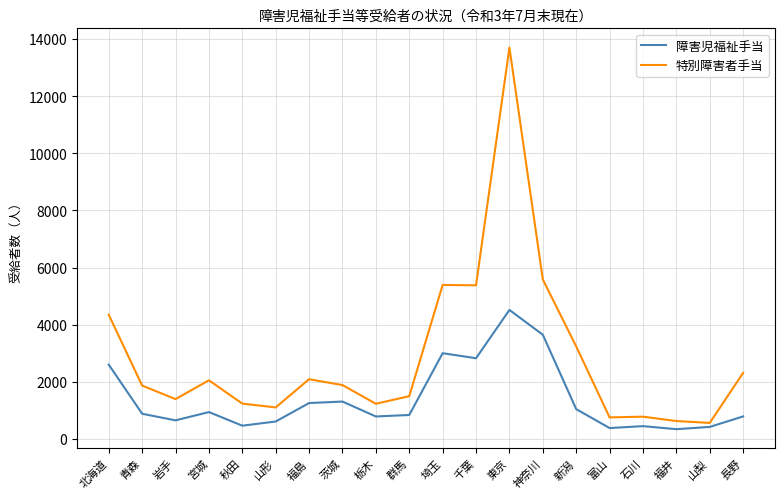

Where is the first local minimum for 特別障害者手当?

岩手